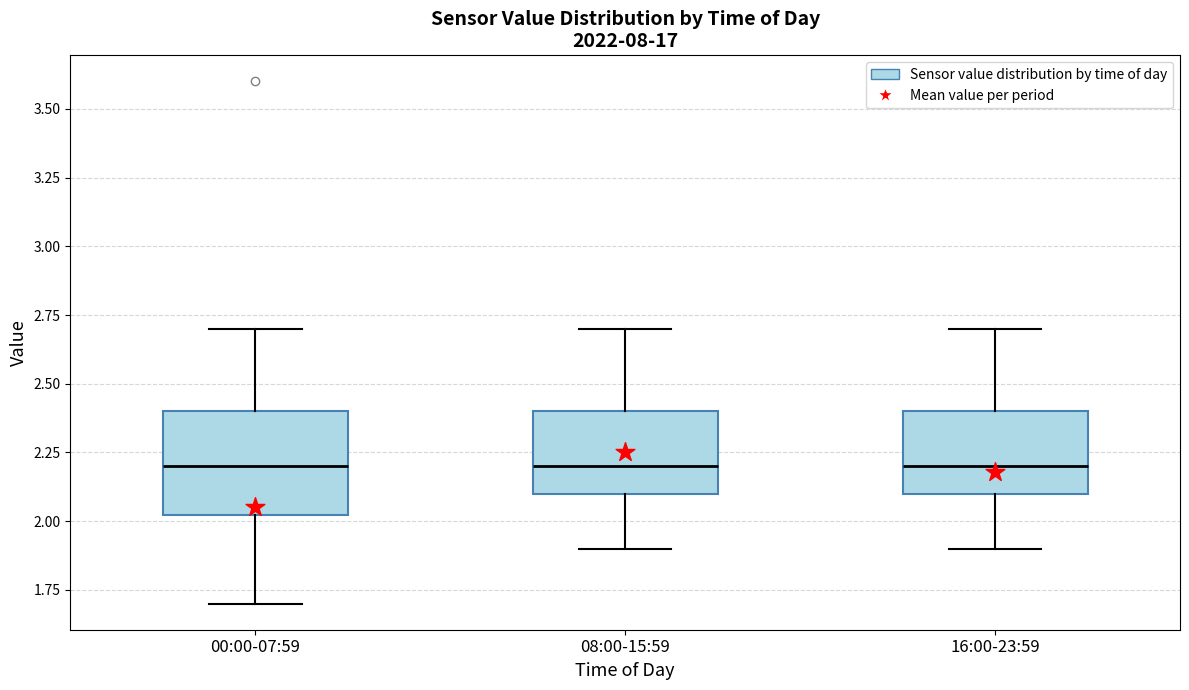

Reading left to right, read every box against the y-axis: the position of its median line, the range the box covers, and the ends of its whiskers. The values are not printed on the chart, so give them approximately, as read against the axis.

00:00-07:59: median 2.2, box 2.0 to 2.4, whiskers 1.7 to 2.7
08:00-15:59: median 2.2, box 2.1 to 2.4, whiskers 1.9 to 2.7
16:00-23:59: median 2.2, box 2.1 to 2.4, whiskers 1.9 to 2.7